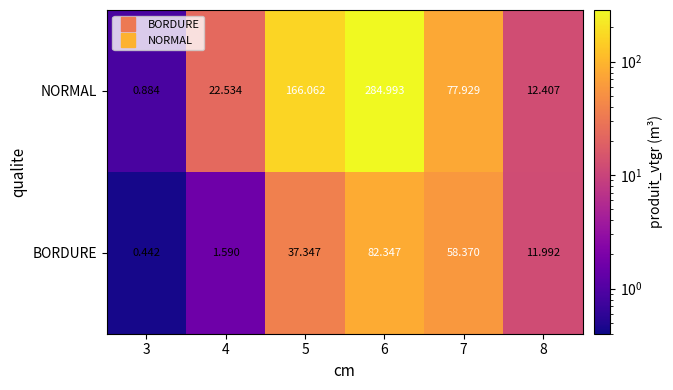

Rank the series by their maximum value, from lowest to highest.

BORDURE, NORMAL